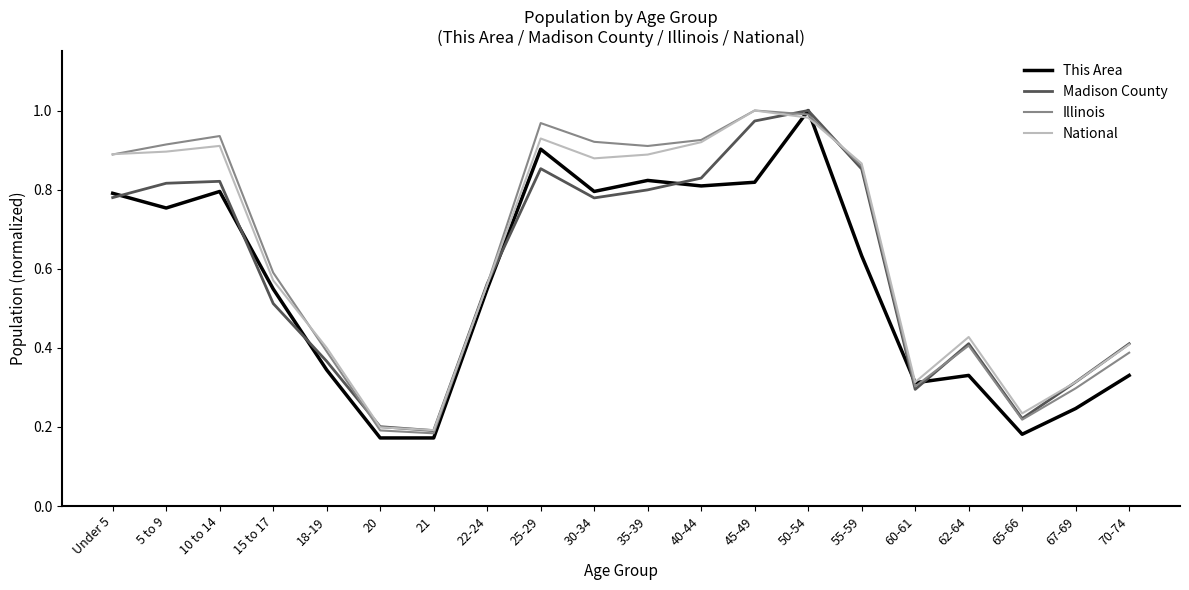

The value of National at 40-44 is 1.3. True or false?

False